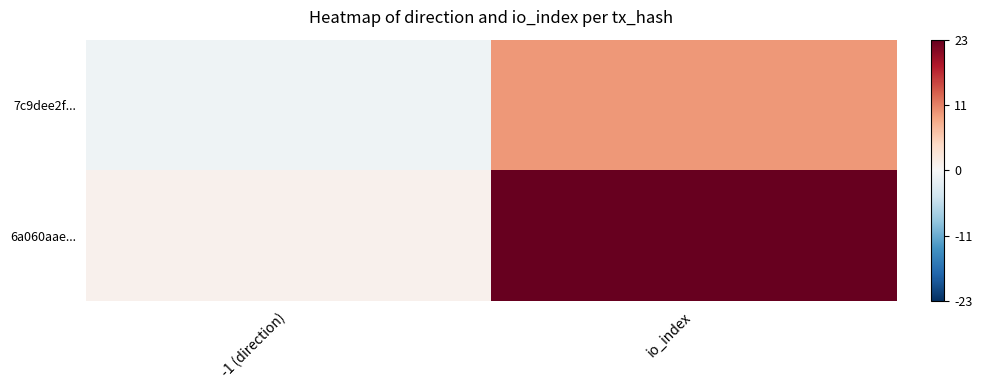

At how many categories does at least one series exceed 12?

1